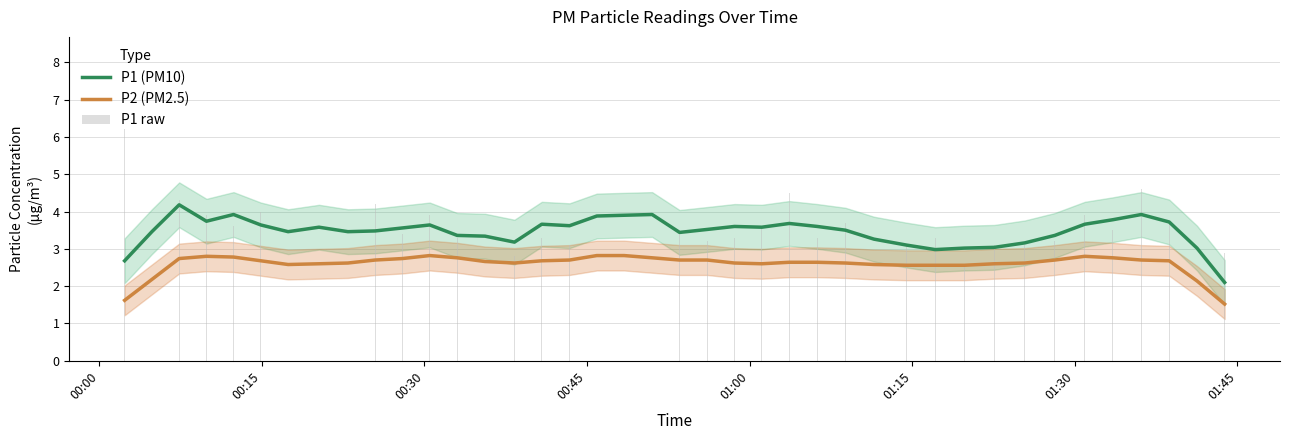

True or false: P2 (PM2.5) and P1 (PM10) cross at least once.

False